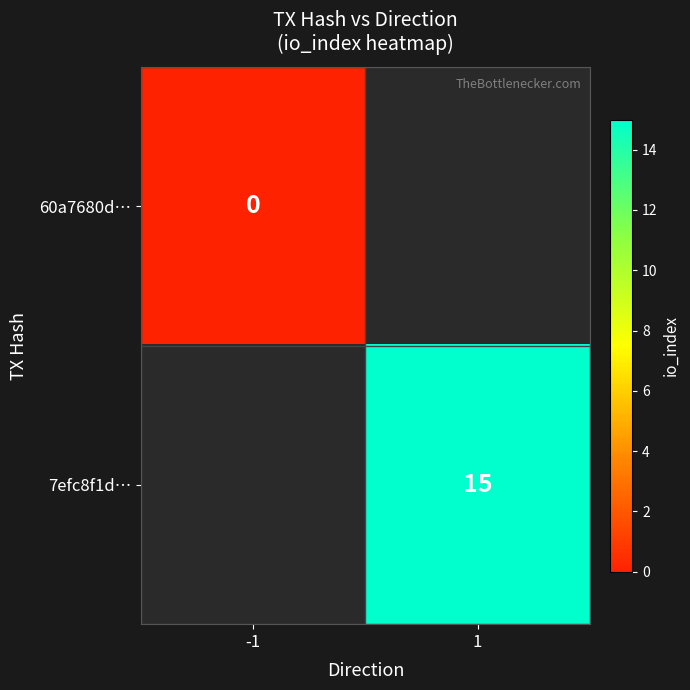

True or false: 7efc8f1d… has a value of 26.1 at 1.

False